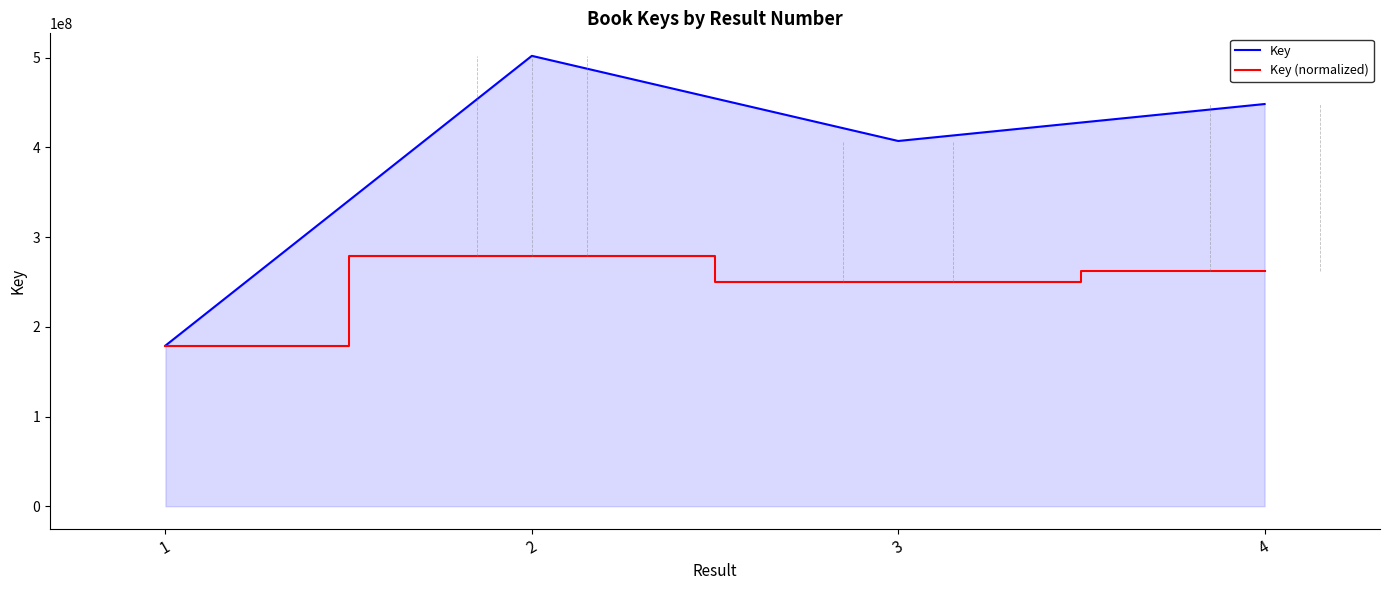

Rank the categories by Key value from lowest to highest.

1, 3, 4, 2